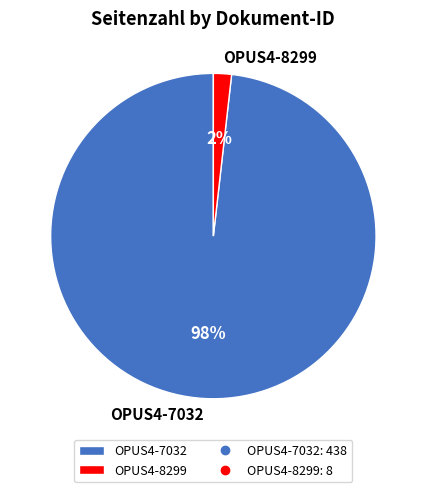

Do OPUS4-8299 and OPUS4-7032 together represent more than half of the pie?

Yes